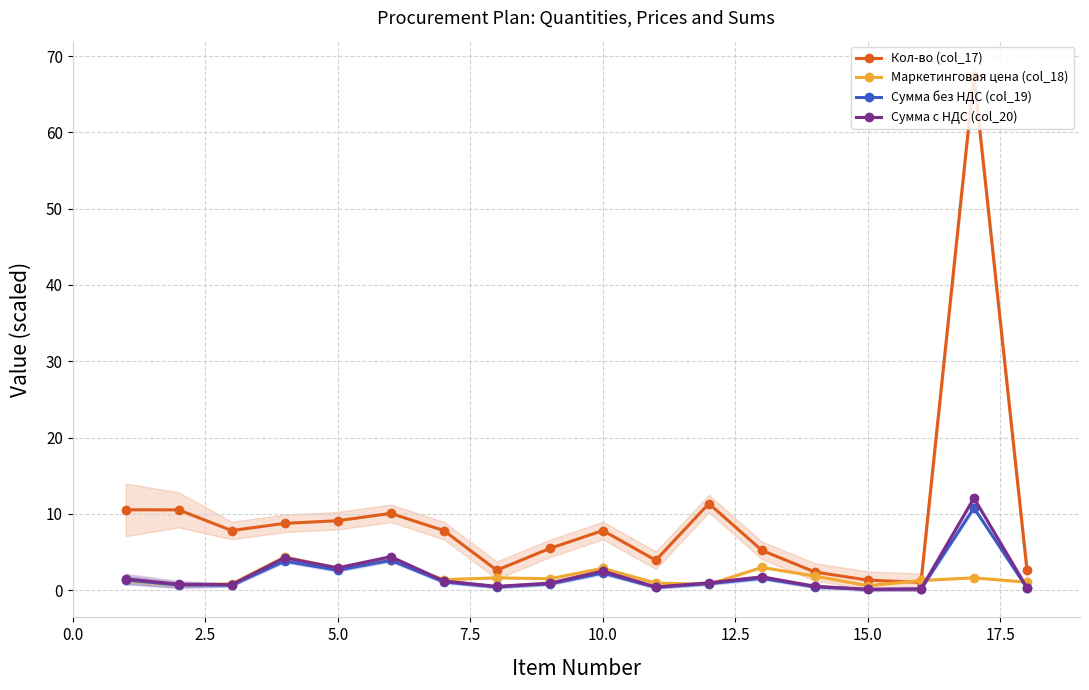

Reading right to left, extract all data points from this chart.

Кол-во (col_17): 2.6	67.5	1.0	1.3	2.4	5.2	11.3	3.9	7.8	5.5	2.6	7.8	10.1	9.1	8.7	7.8	10.5	10.5
Маркетинговая цена (col_18): 1.0	1.6	1.3	0.6	1.8	3.0	0.7	0.9	2.9	1.5	1.6	1.4	3.9	2.9	4.3	0.8	0.6	1.3
Сумма без НДС (col_19): 0.3	10.8	0.1	0.1	0.4	1.5	0.8	0.4	2.2	0.8	0.4	1.1	3.9	2.6	3.8	0.6	0.7	1.3
Сумма с НДС (col_20): 0.3	12.1	0.1	0.1	0.5	1.7	0.9	0.4	2.5	0.9	0.5	1.2	4.4	2.9	4.2	0.7	0.8	1.5